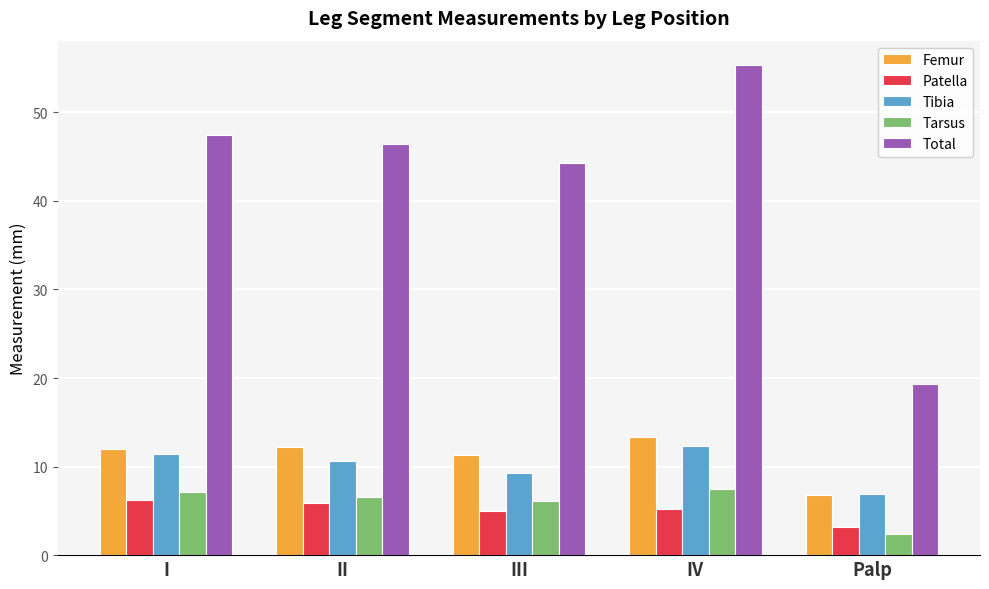

What is the label of the 5th bar from the right?

I